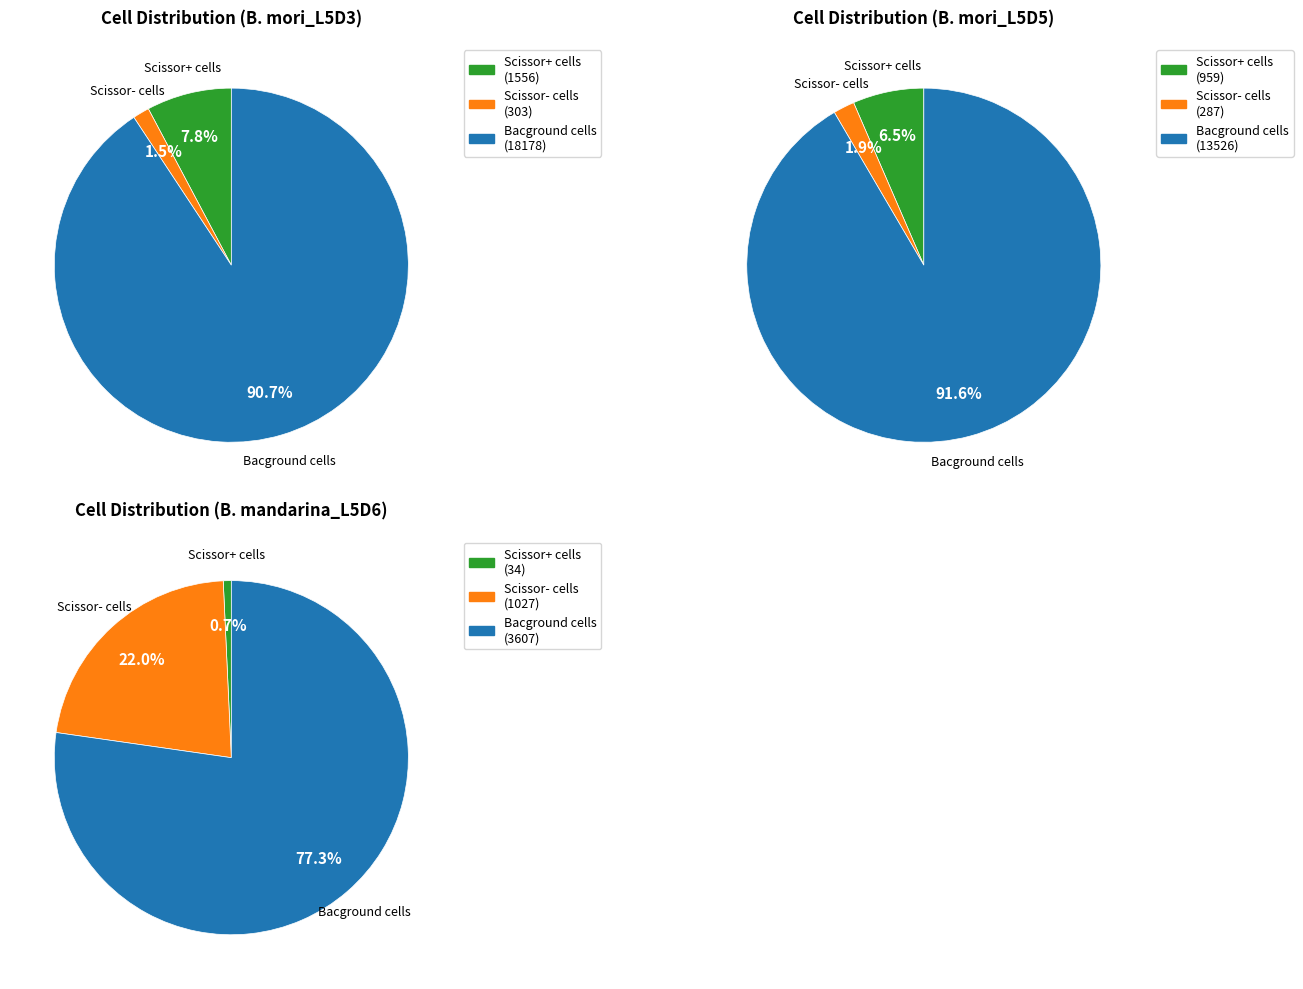

Which series has the widest spread of values?

B. mori_L5D3